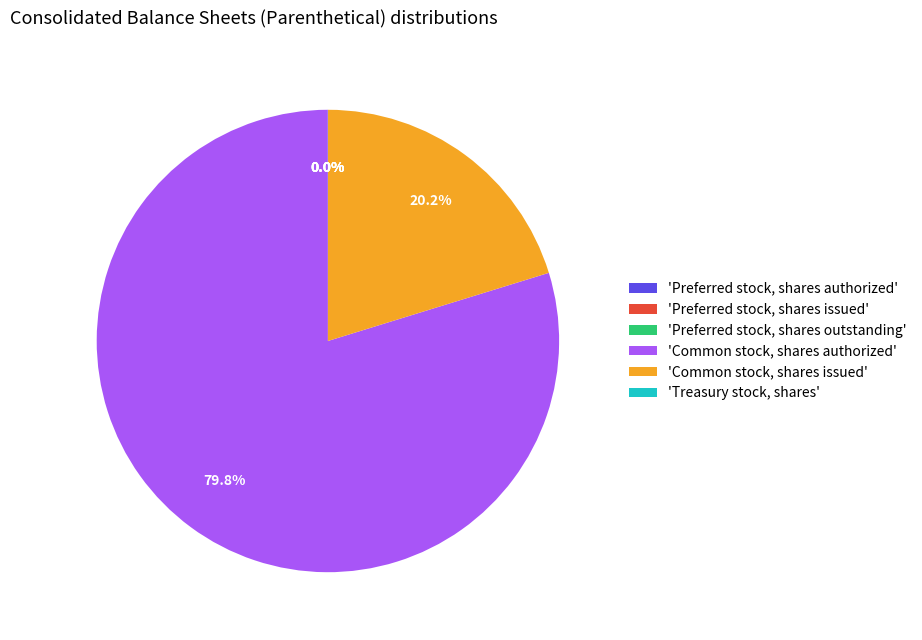

What is the majority slice?

'Common stock, shares authorized'